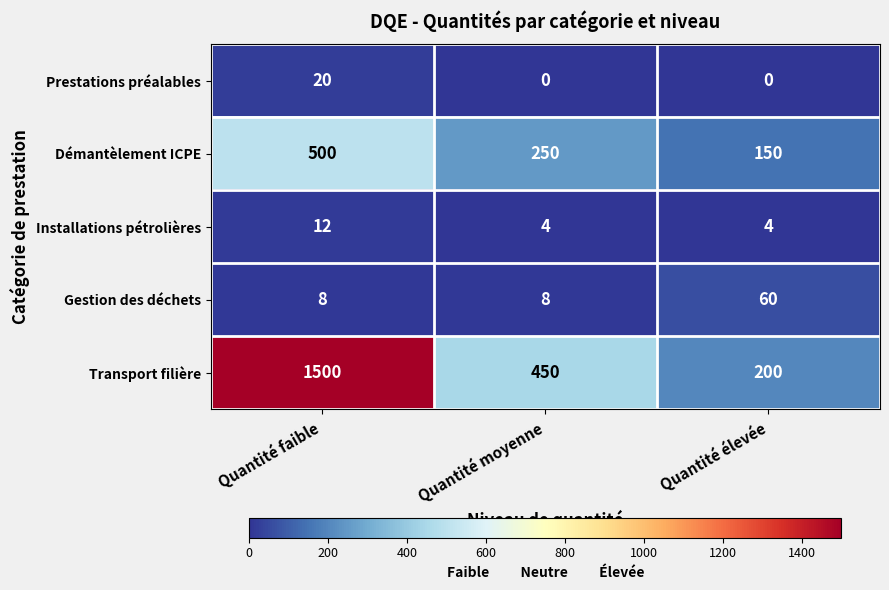

At how many categories does at least one series exceed 325?

2